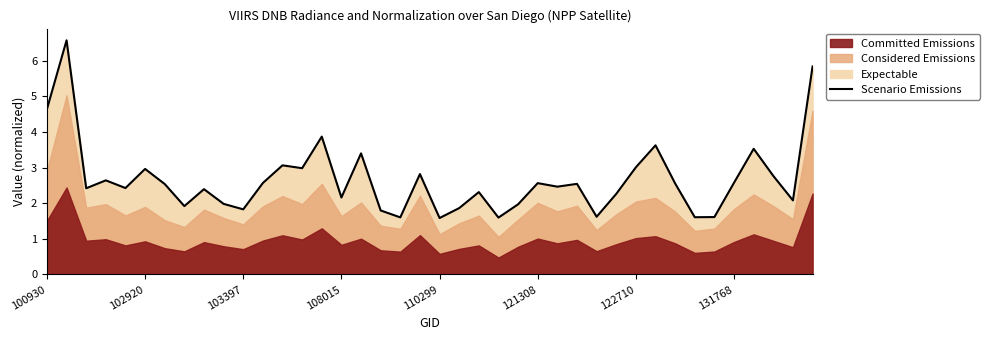

What is the maximum value for Scenario Emissions?

6.6